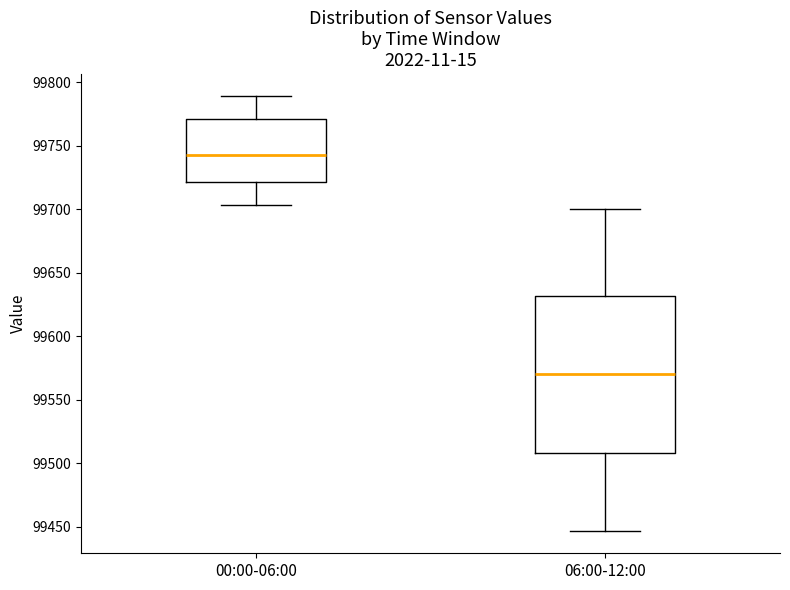

Which box is the tallest, from its lower edge to its upper edge?

06:00-12:00